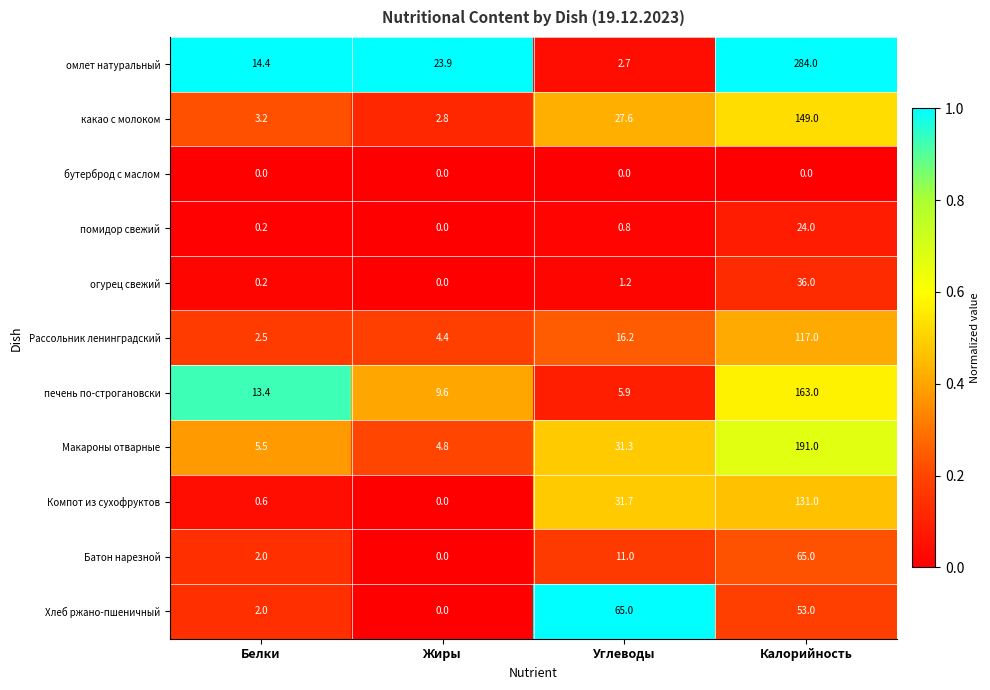

What value does the Компот из сухофруктов series have at Калорийность?

131.0